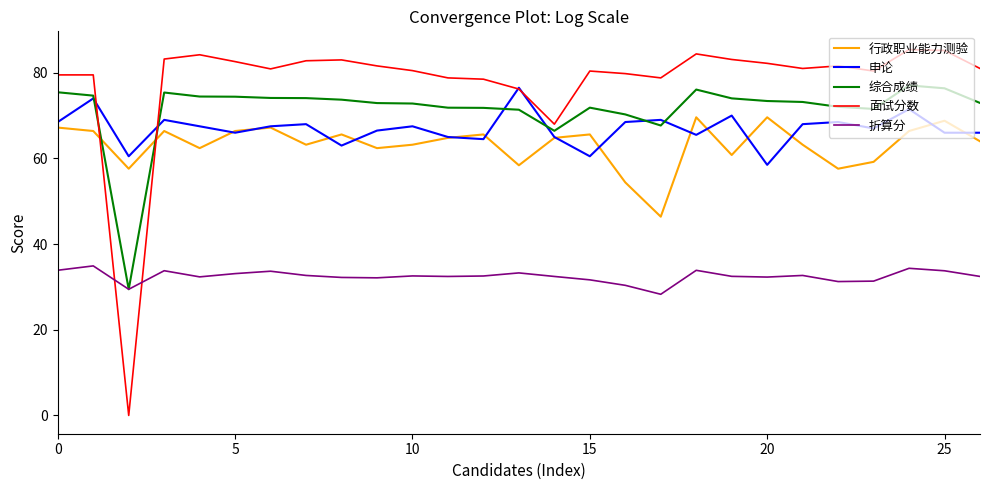

True or false: 面试分数 and 行政职业能力测验 intersect in this chart.

True